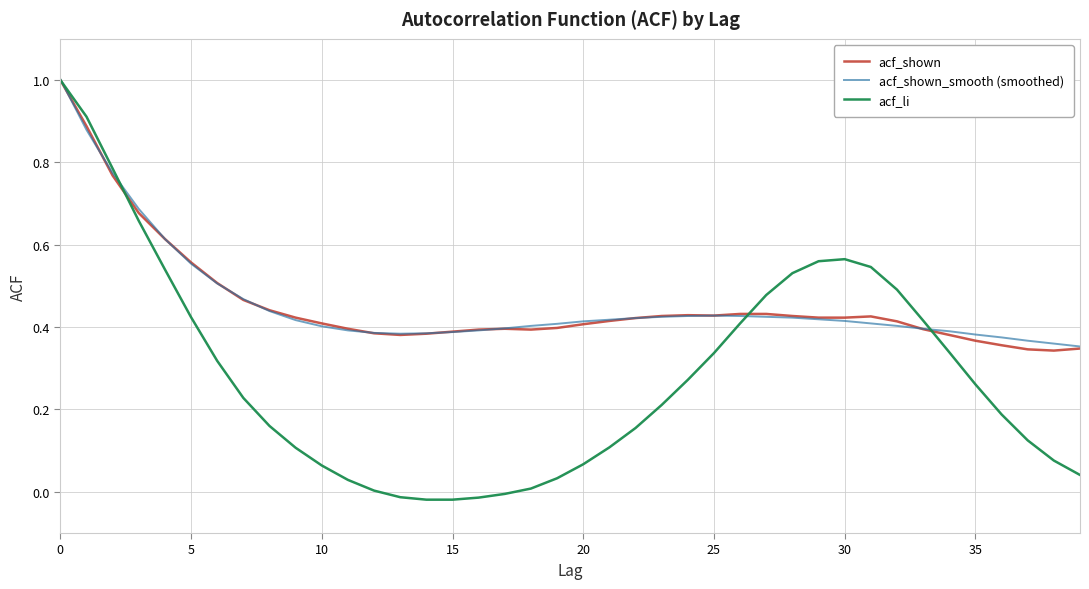

Which series has the largest range (max minus min)?

acf_li